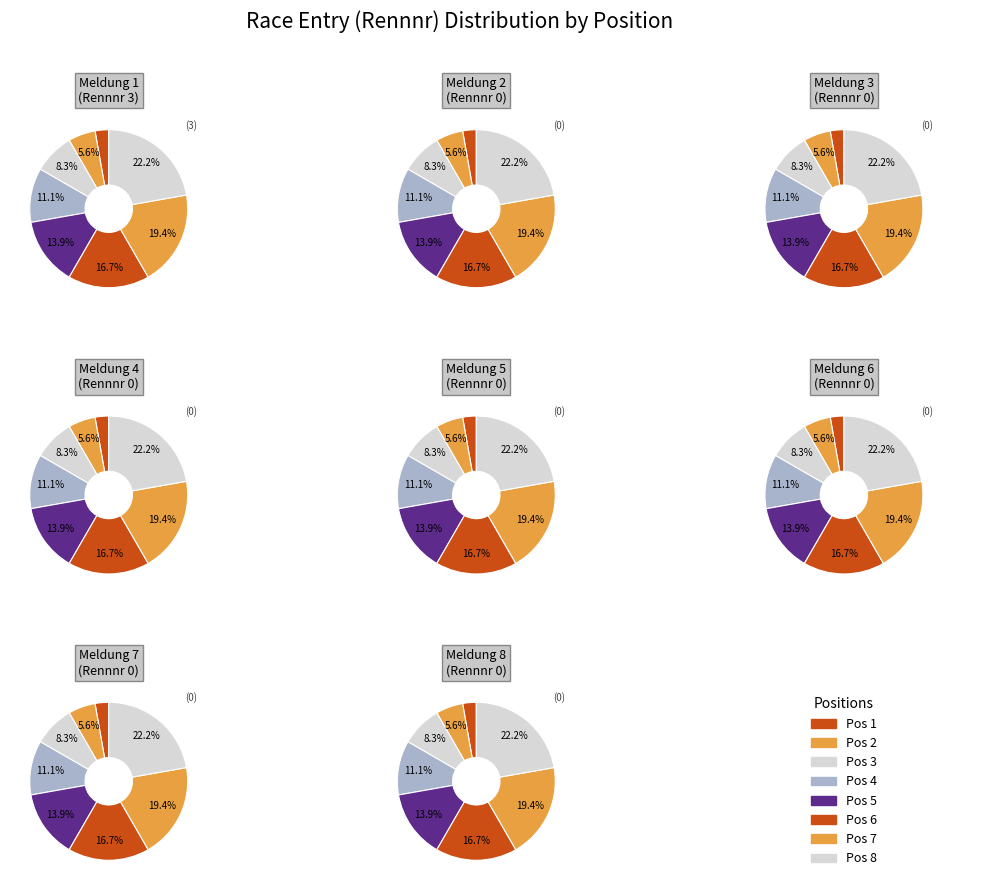

Is there a majority slice in this chart?

No